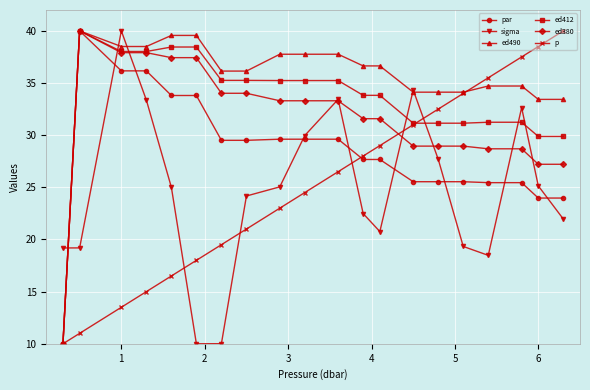

What is the value of the ed490 point at the 17th from the left?

34.7